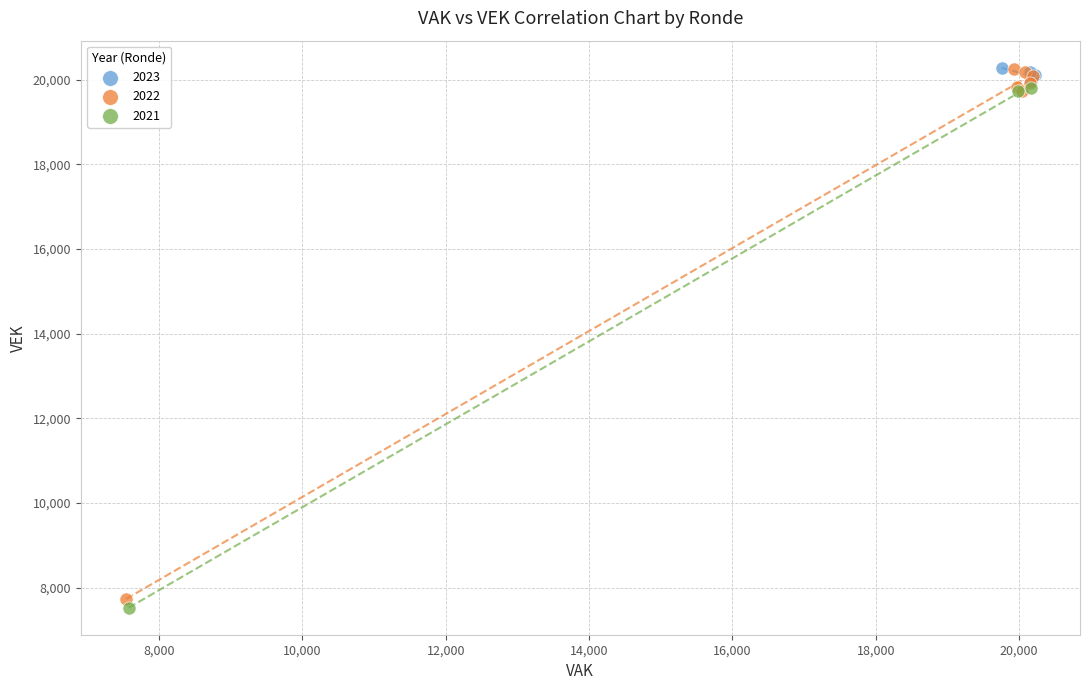

Which series has the largest Y range (max minus min)?

2022